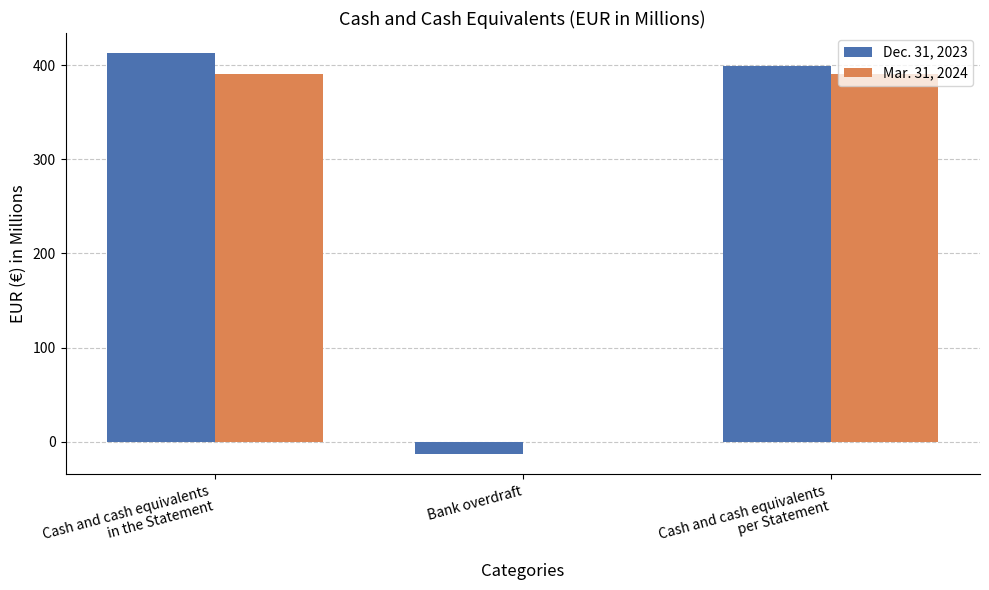

How many distinct data groups are displayed?

2